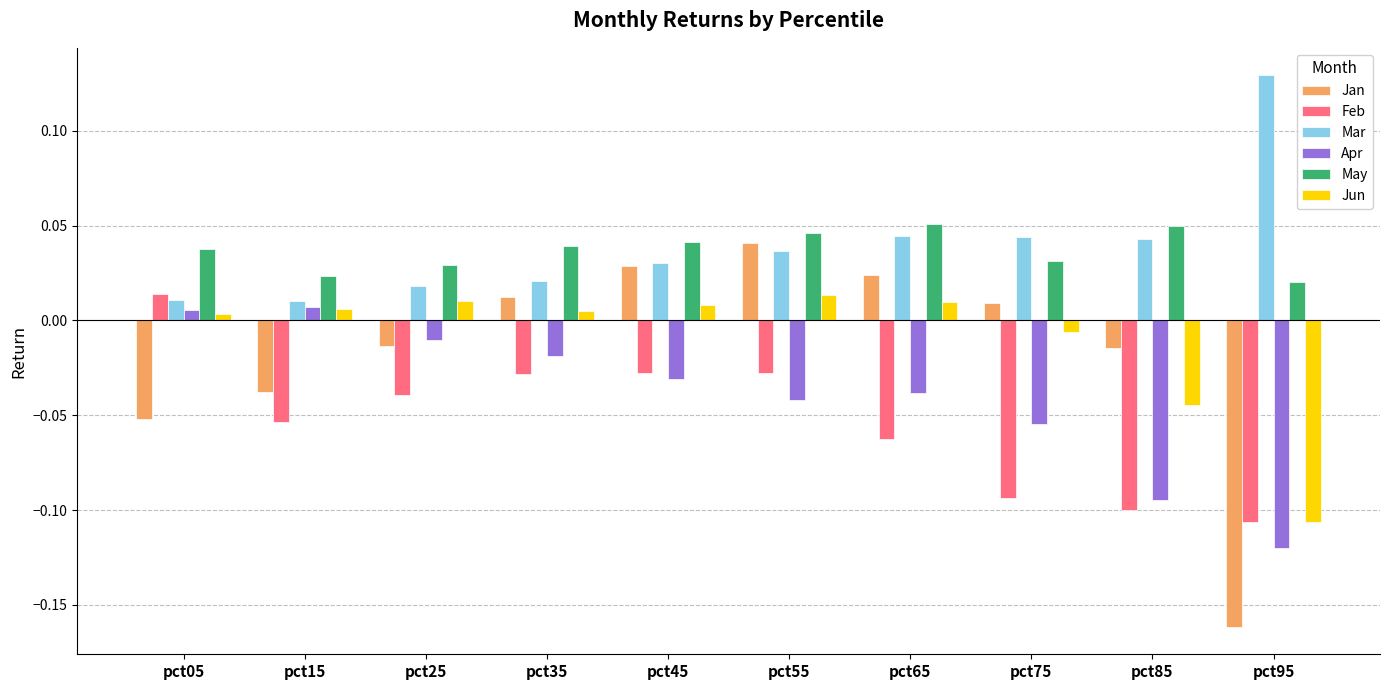

Is the value of Apr at pct75 greater than the value of Jan at pct95?

Yes